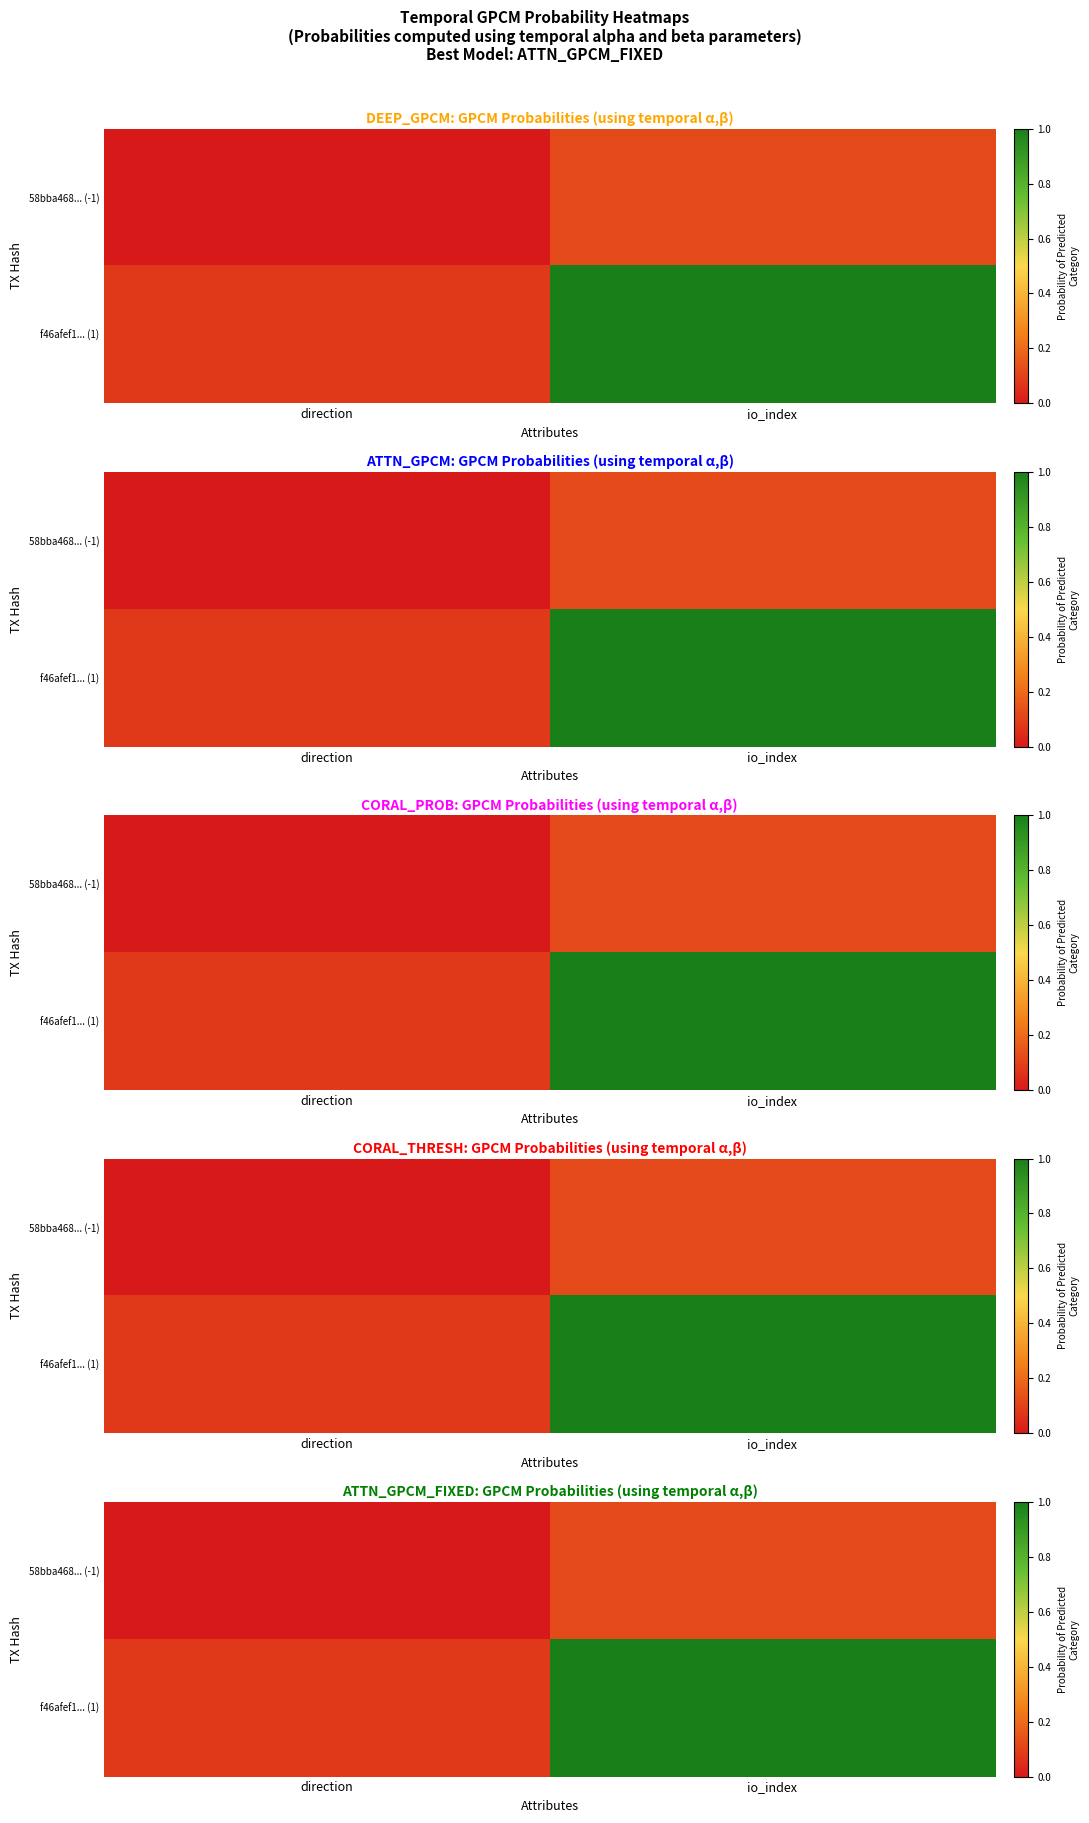

Which series has the largest total across all categories?

f46afef1... (1)